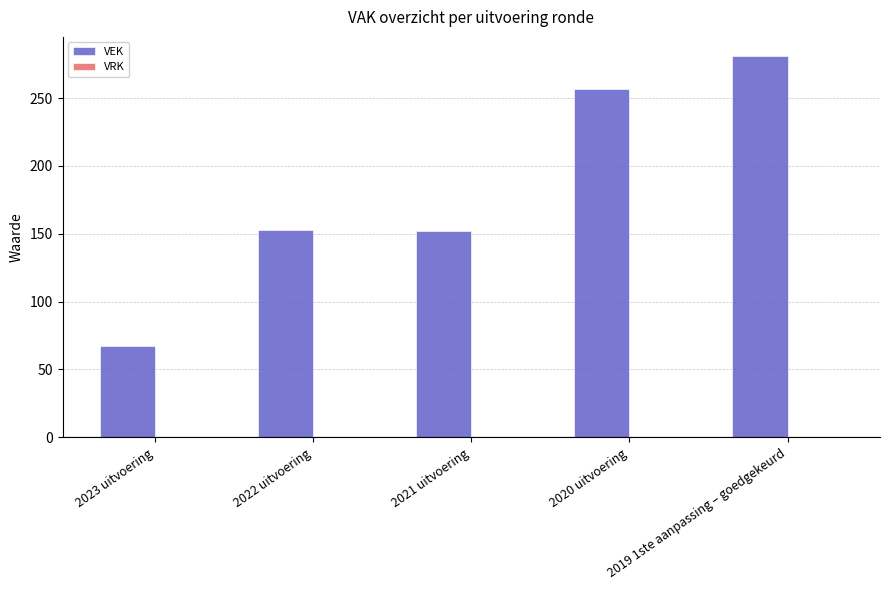

Where is the data nearest to the value 174?

2022 uitvoering